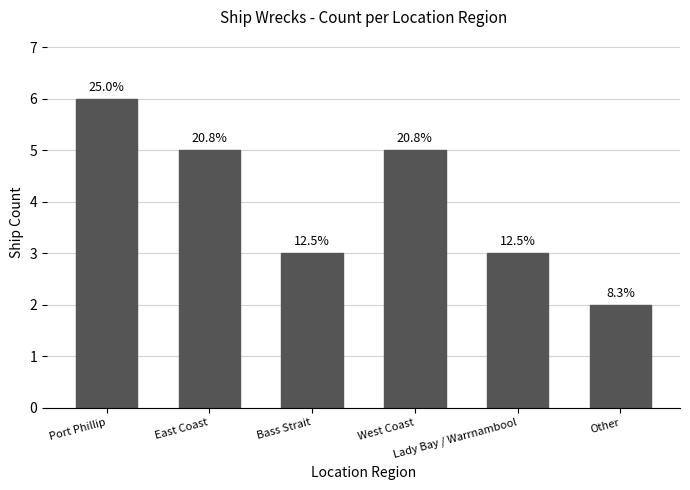

What is the value of the 6th bar from the left?

2